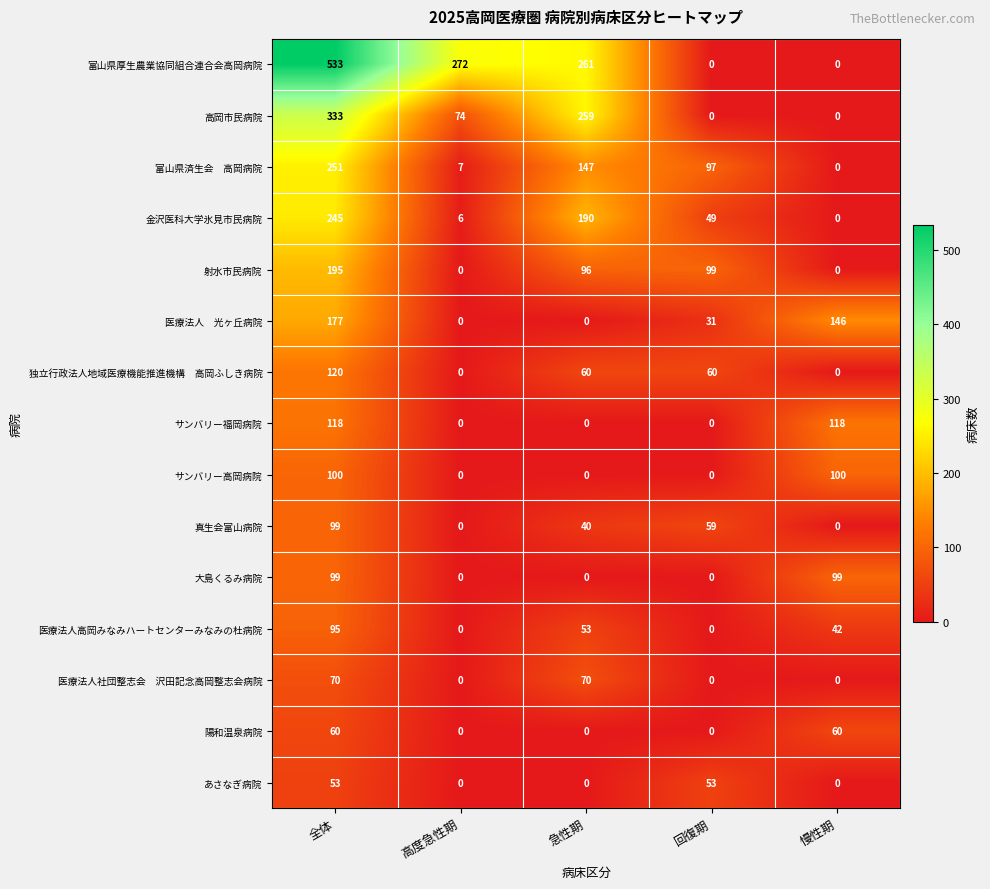

Which series has the widest spread of values?

富山県厚生農業協同組合連合会高岡病院